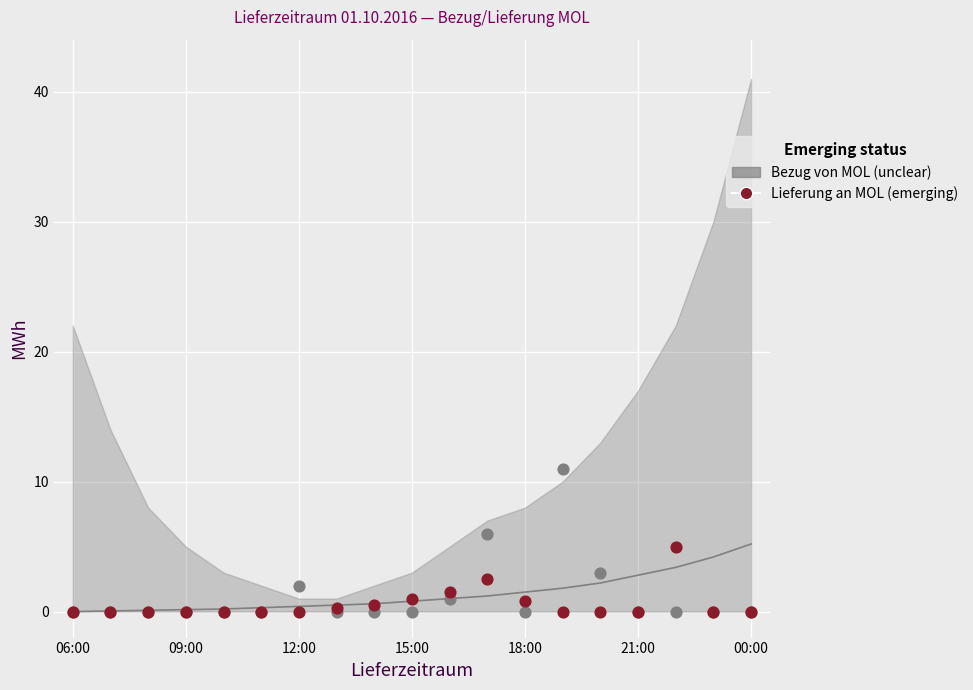

Which series has the largest Y range (max minus min)?

Bezug von MOL (unclear)